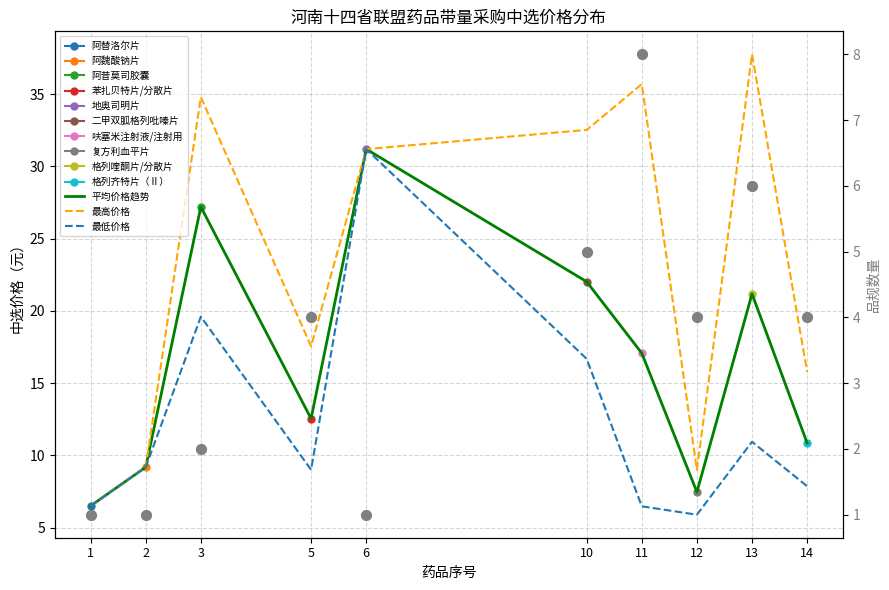

At how many categories does at least one series exceed 9?

8